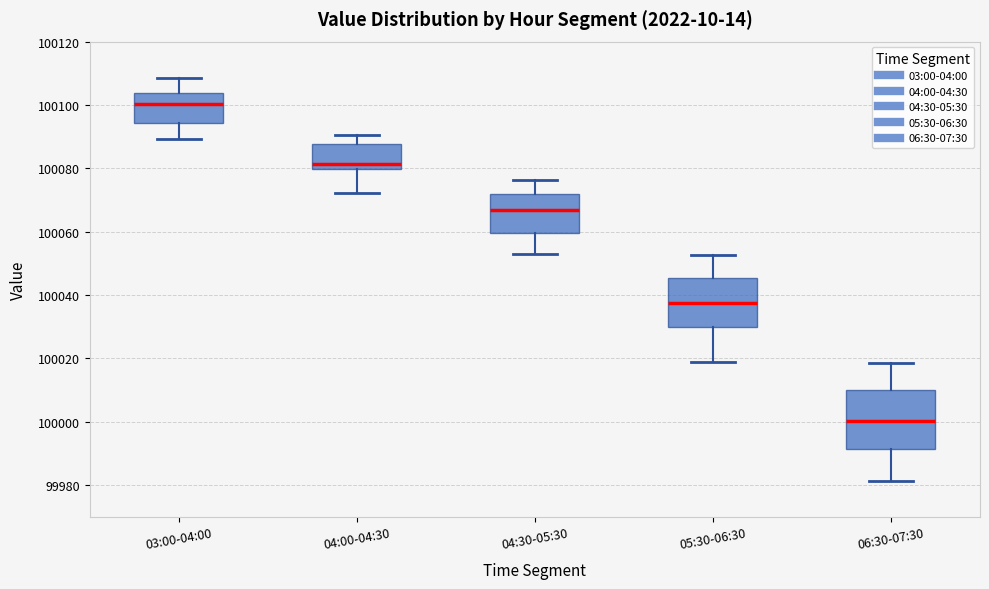

Which box's median line is the highest?

03:00-04:00